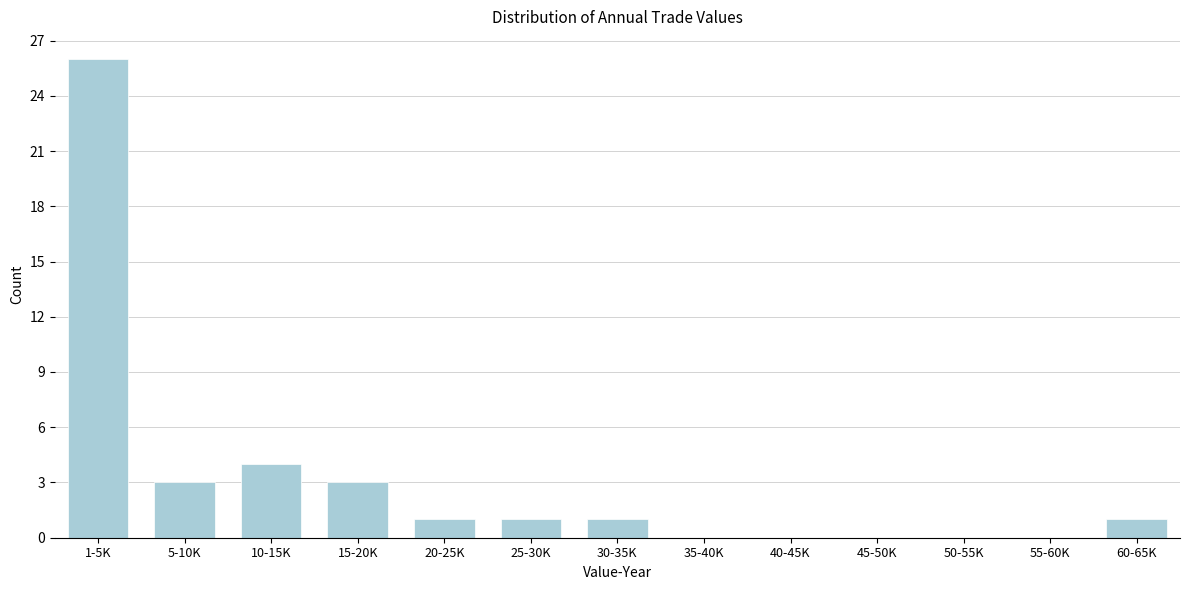

Reading right to left, extract all data points from this chart.

60-65K=1	55-60K=0	50-55K=0	45-50K=0	40-45K=0	35-40K=0	30-35K=1	25-30K=1	20-25K=1	15-20K=3	10-15K=4	5-10K=3	1-5K=26